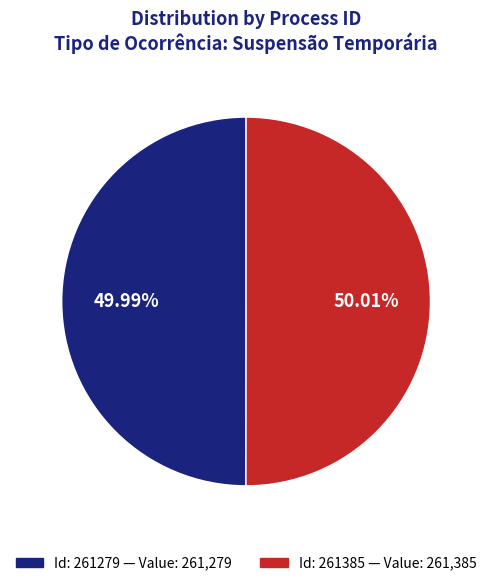

Is there a majority slice in this chart?

Yes